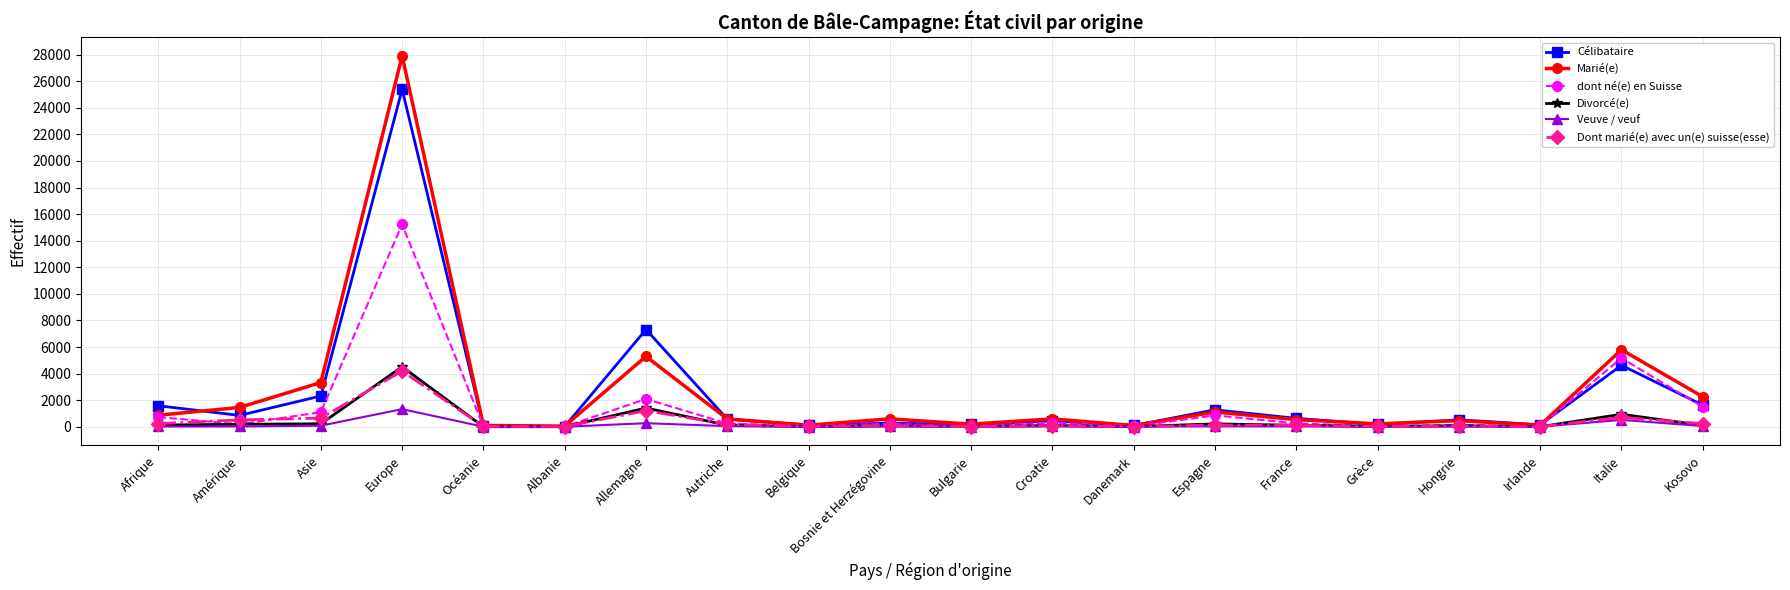

What is the label of the 17th point from the left?

Hongrie